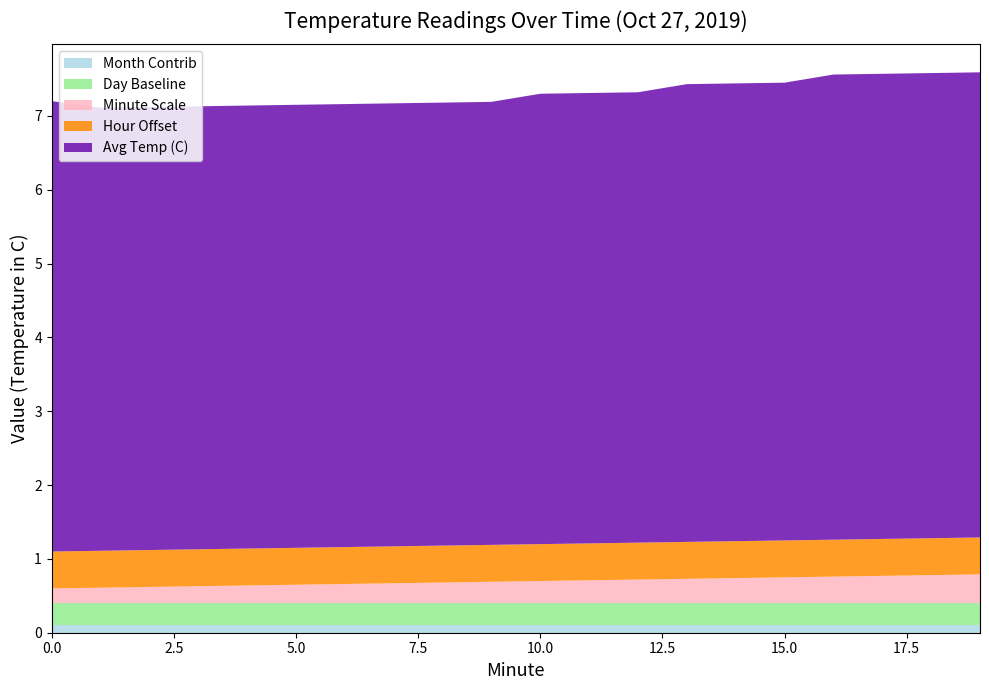

Reading left to right, extract all data points from this chart.

Avg Temp (C): 6.1	6.0	6.0	6.0	6.0	6.0	6.0	6.0	6.0	6.0	6.1	6.1	6.1	6.2	6.2	6.2	6.3	6.3	6.3	6.3
Hour Offset: 0.5	0.5	0.5	0.5	0.5	0.5	0.5	0.5	0.5	0.5	0.5	0.5	0.5	0.5	0.5	0.5	0.5	0.5	0.5	0.5
Day Baseline: 0.3	0.3	0.3	0.3	0.3	0.3	0.3	0.3	0.3	0.3	0.3	0.3	0.3	0.3	0.3	0.3	0.3	0.3	0.3	0.3
Minute Scale: 0.2	0.2	0.2	0.2	0.2	0.2	0.3	0.3	0.3	0.3	0.3	0.3	0.3	0.3	0.3	0.3	0.4	0.4	0.4	0.4
Month Contrib: 0.1	0.1	0.1	0.1	0.1	0.1	0.1	0.1	0.1	0.1	0.1	0.1	0.1	0.1	0.1	0.1	0.1	0.1	0.1	0.1